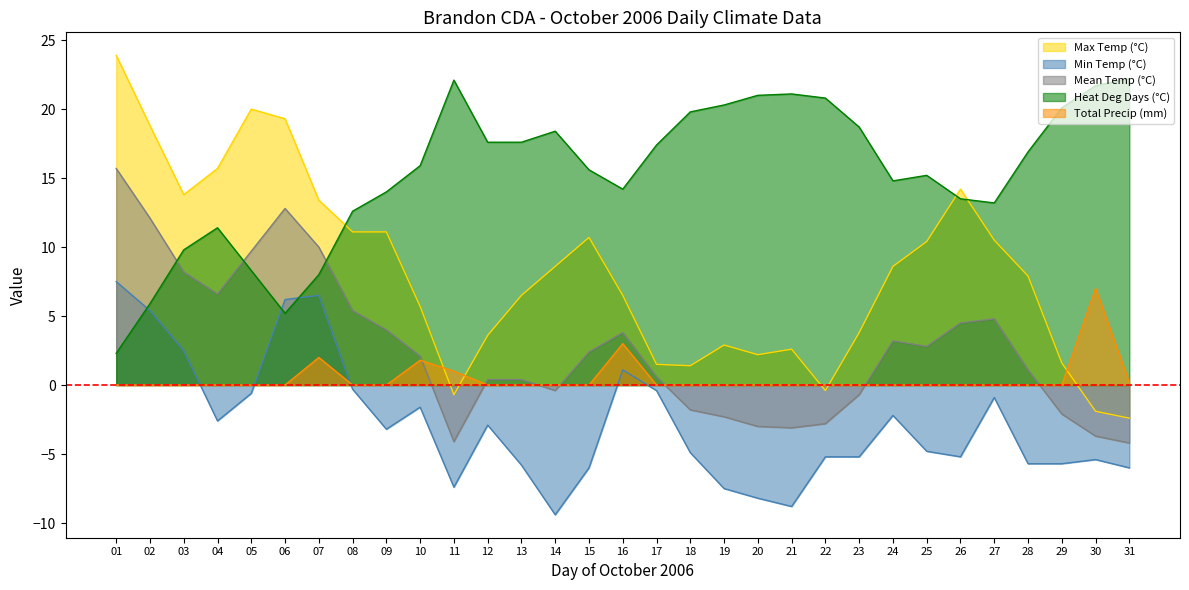

The value of Heat Deg Days (°C) at 04 is 18.2. True or false?

False